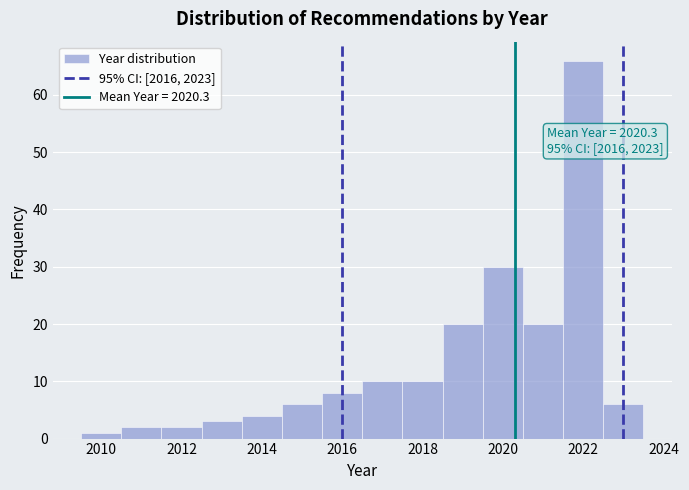

Which range on the x-axis has the tallest bar?

2021.5 to 2022.5